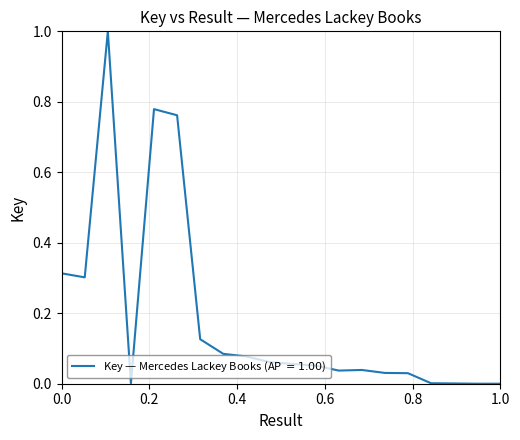

What is the difference between the maximum and minimum values?

1.0